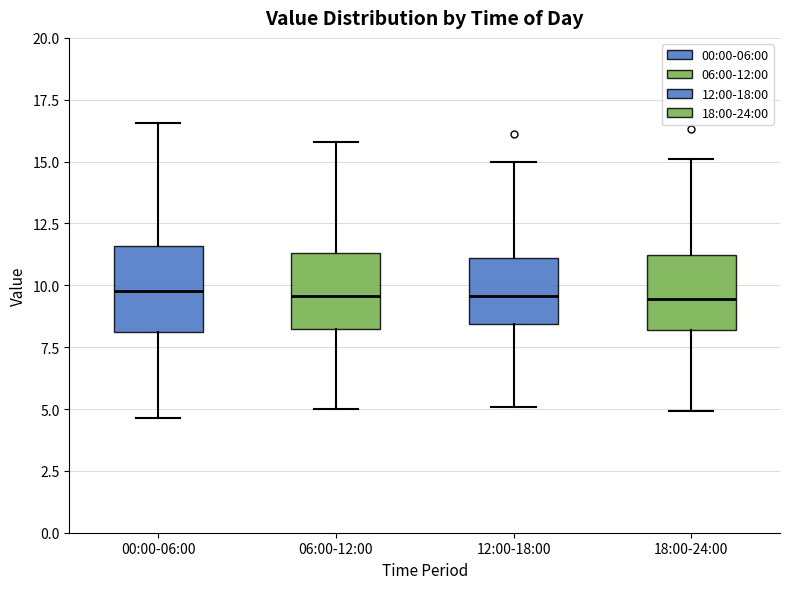

Where does the median line of the box for 18:00-24:00 sit on the y-axis? The values are not printed on the chart, so give them approximately, as read against the axis.

9.5